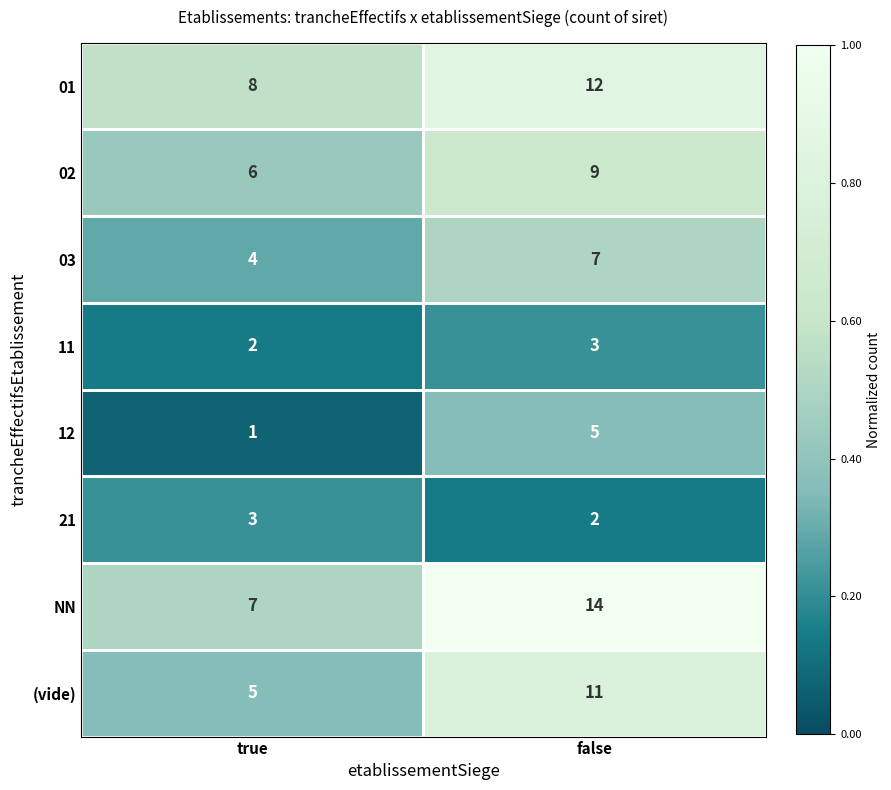

Rank the categories by 02 value from highest to lowest.

false, true